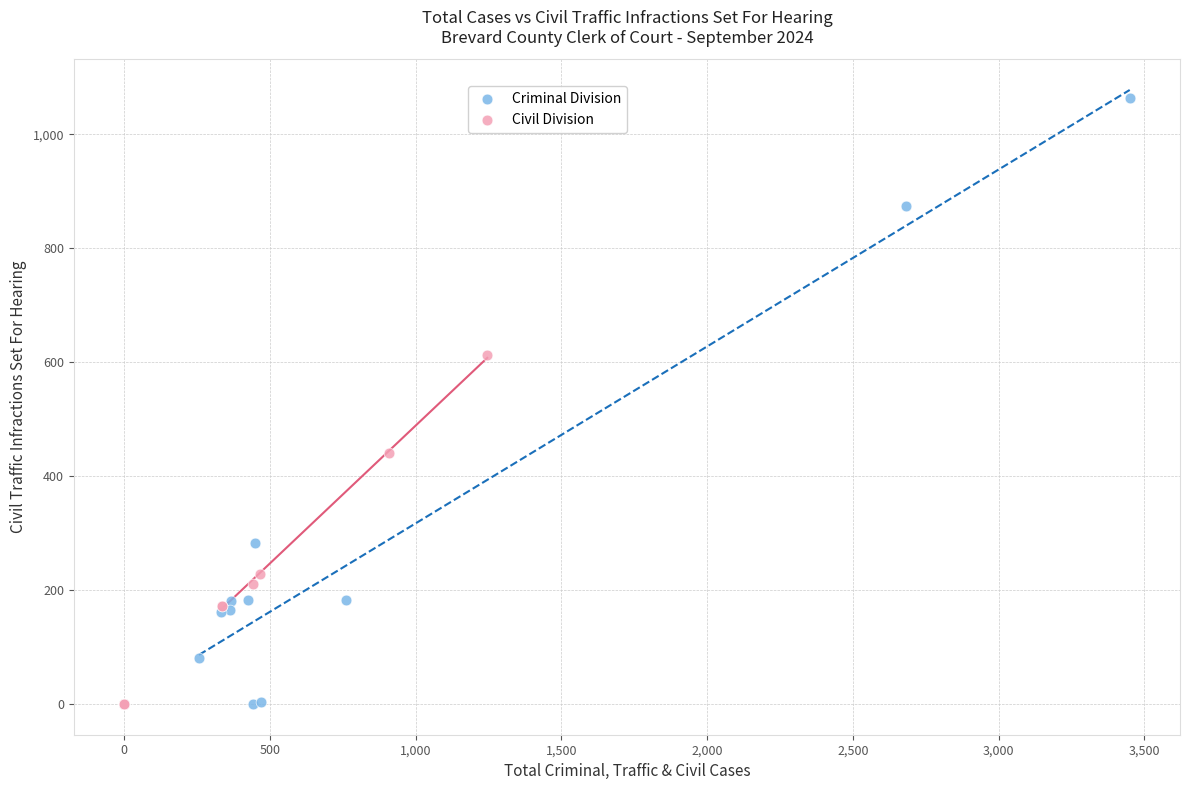

Which series contains the highest Y value?

Criminal Division